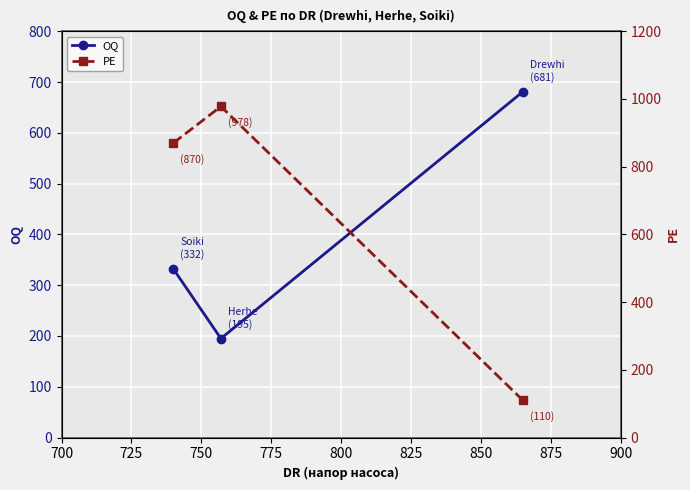

Which series has the largest total across all categories?

PE